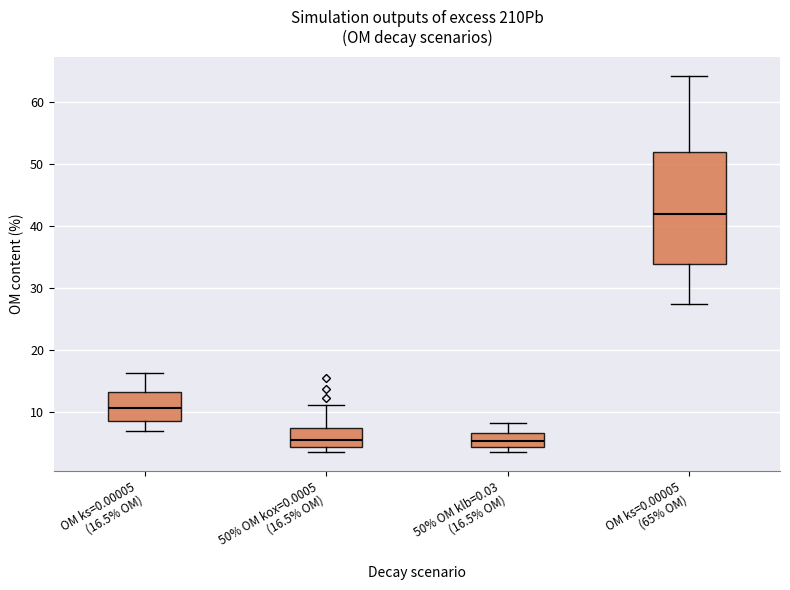

Where does the median line of the box for OM ks=0.00005 (65% OM) sit on the y-axis? The values are not printed on the chart, so give them approximately, as read against the axis.

42